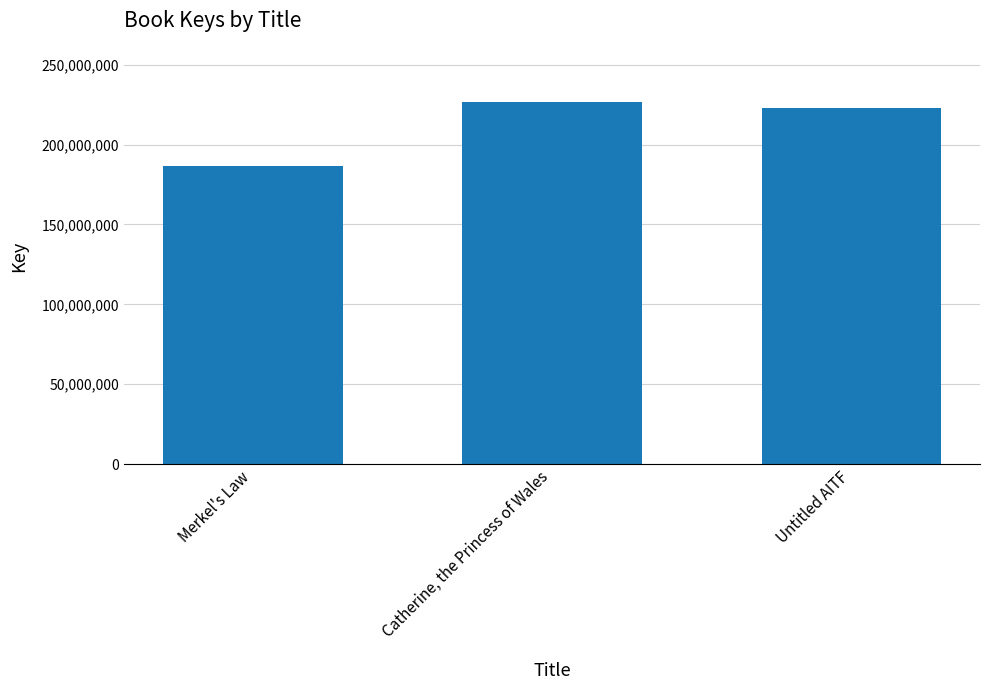

Count the number of data series in this chart.

1